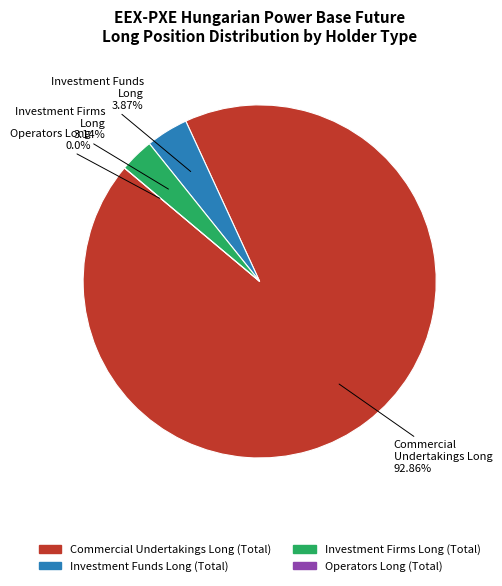

Which category has the smallest portion of the pie?

Operators Long (Total)